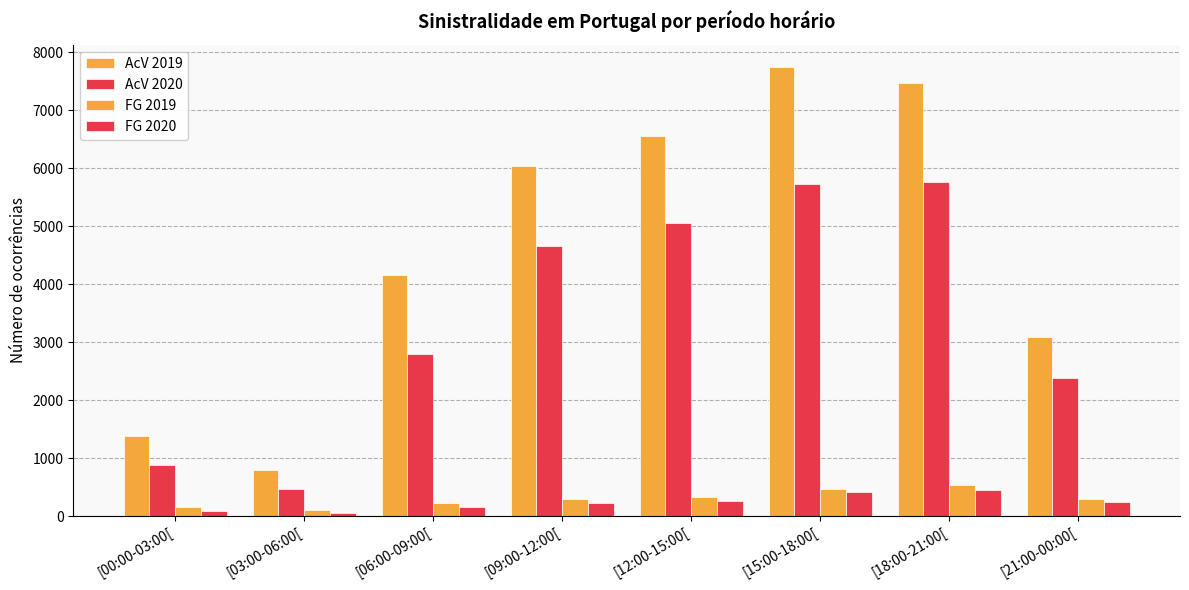

How many groups of bars are there?

8